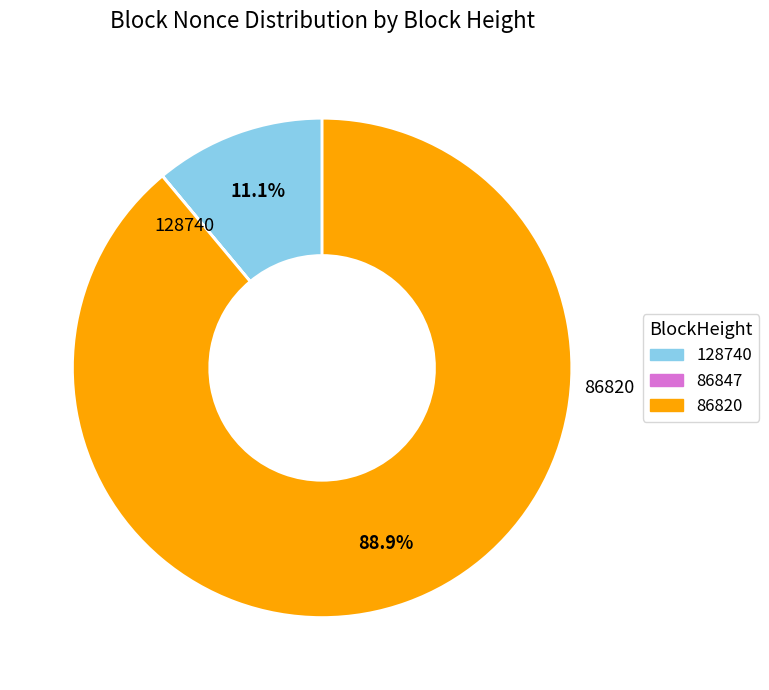

What is the largest slice in the pie chart?

86820